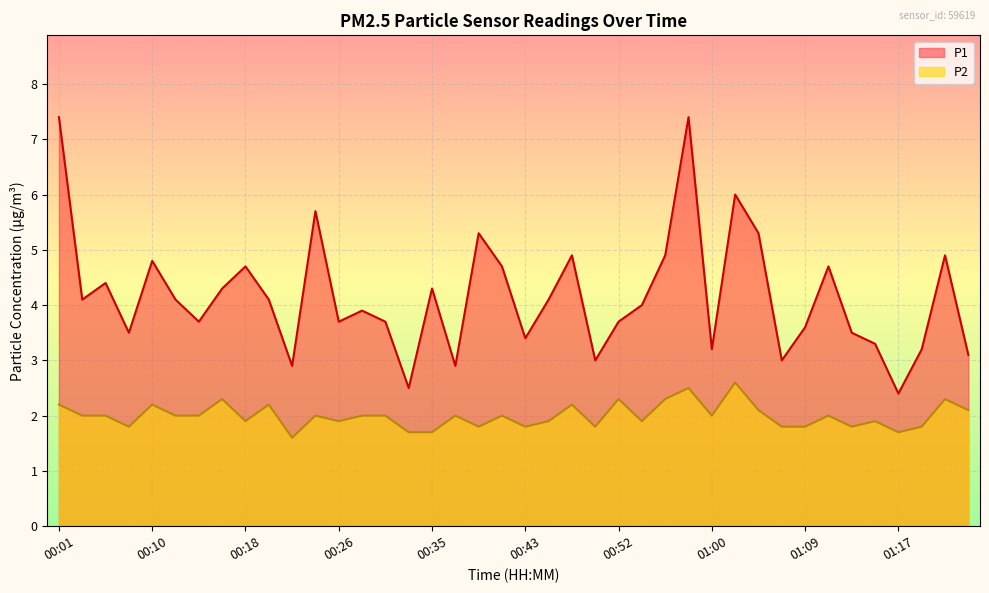

At how many categories does at least one series exceed 5?

6